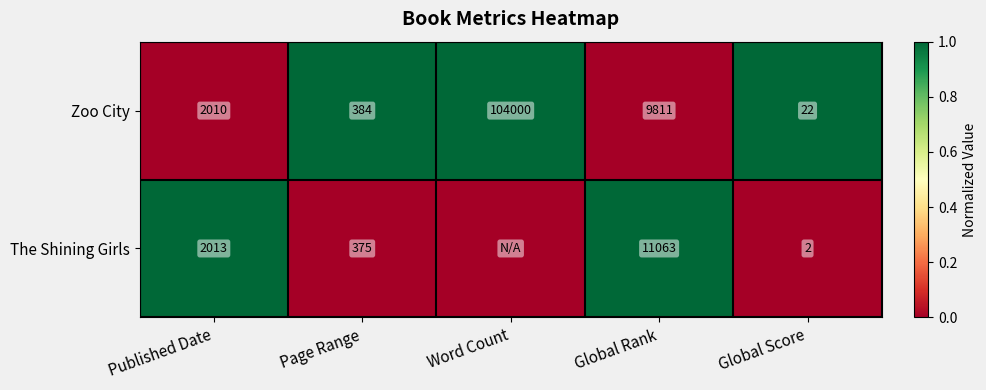

Count the number of categories in the chart.

5